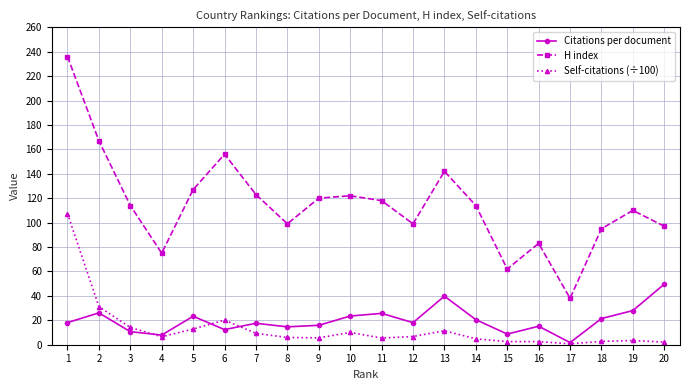

Where is the first local minimum for Citations per document?

4